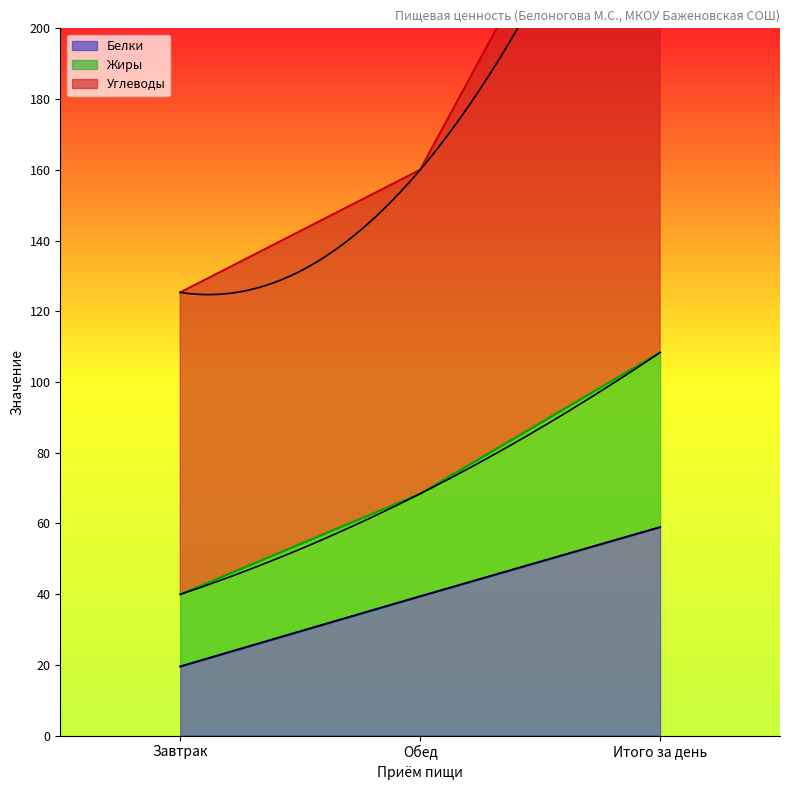

At which category is the sum across all series the highest?

Итого за день